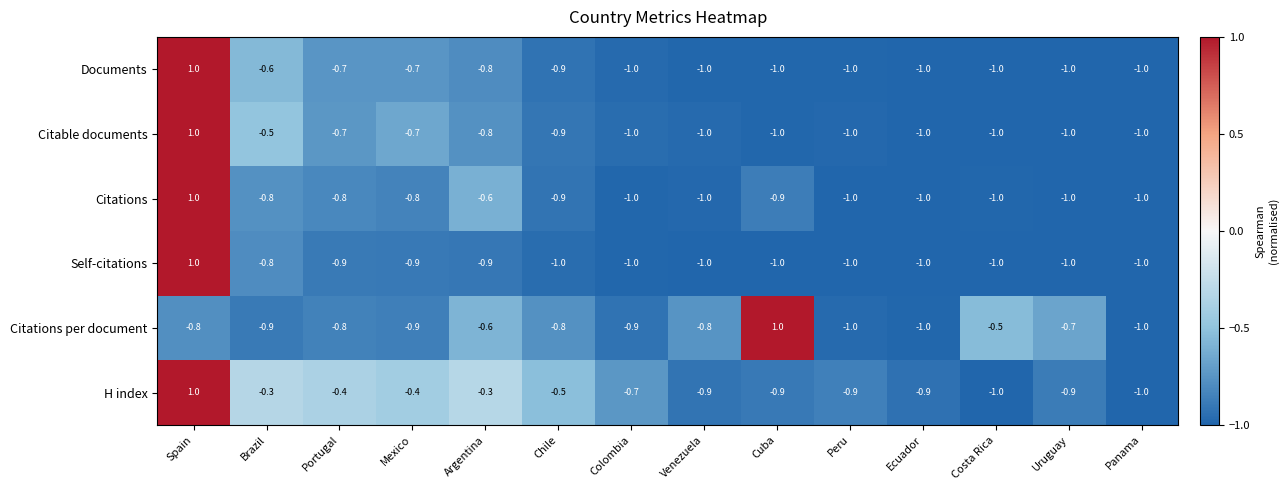

Is it true that Citations per document equals -1.0 at Ecuador?

True